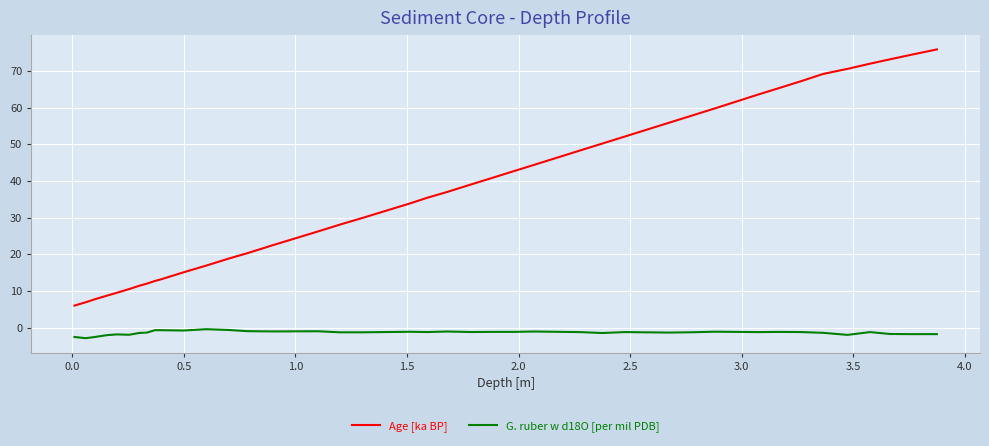

Which series has the widest spread of values?

Age [ka BP]